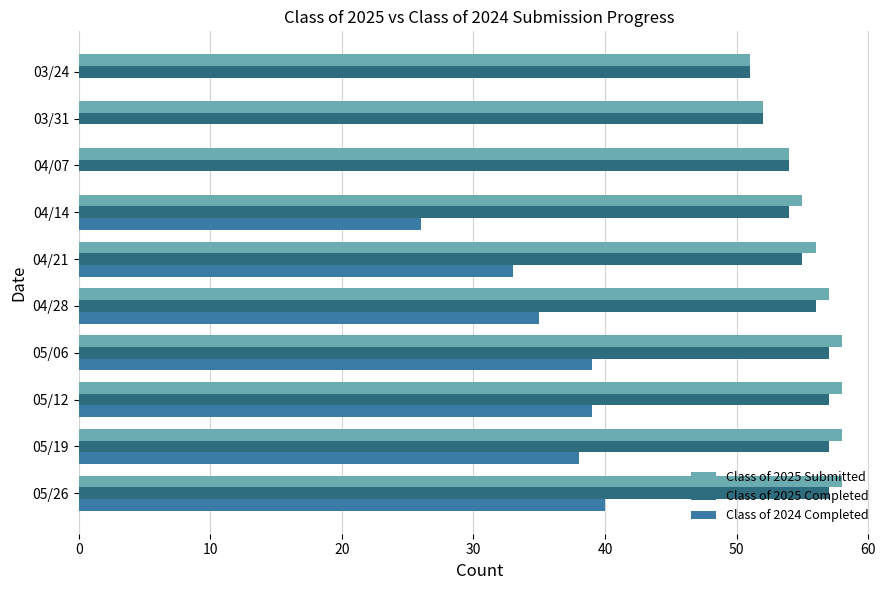

The value of Class of 2025 Completed at 03/24 is 22. True or false?

False